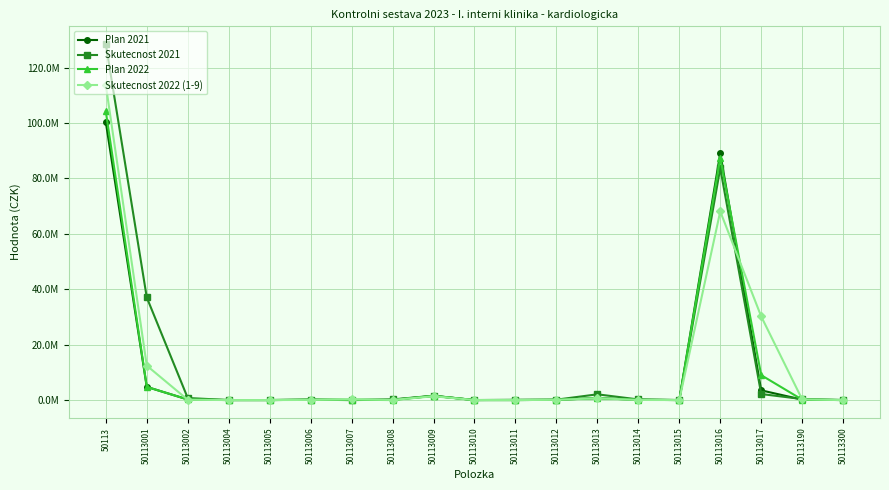

What is the approximate value of Skutecnost 2022 (1-9) at 50113012, to the nearest 100?

88600